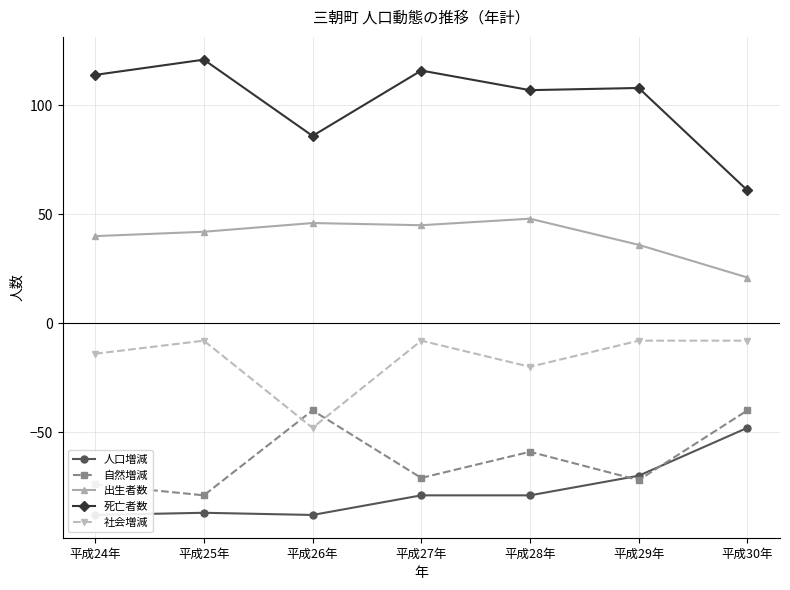

At which category is the sum across all series the highest?

平成27年